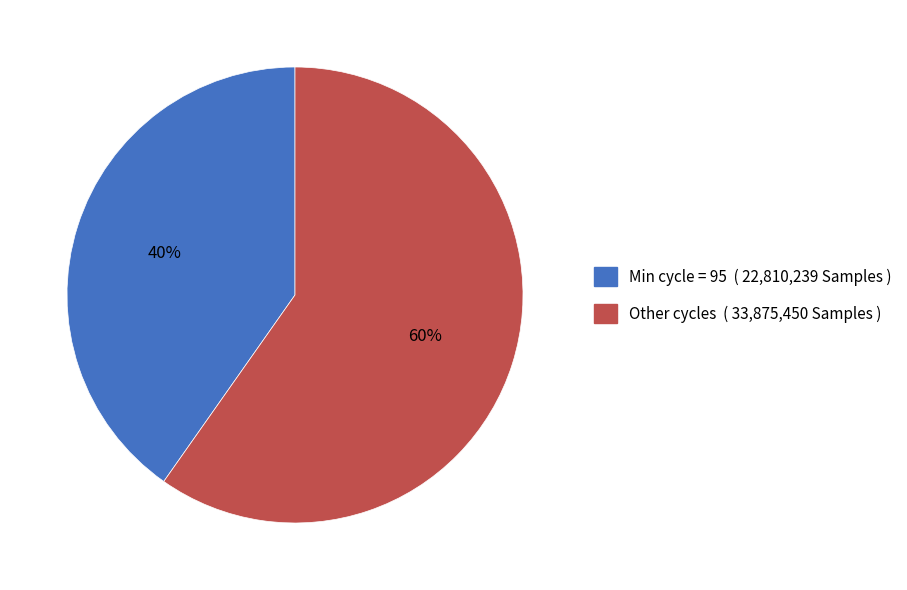

To the nearest percent, what is the average slice percentage?

50%